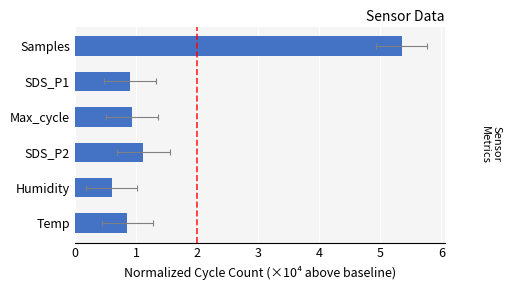

What is the maximum value shown in the chart?

5.3